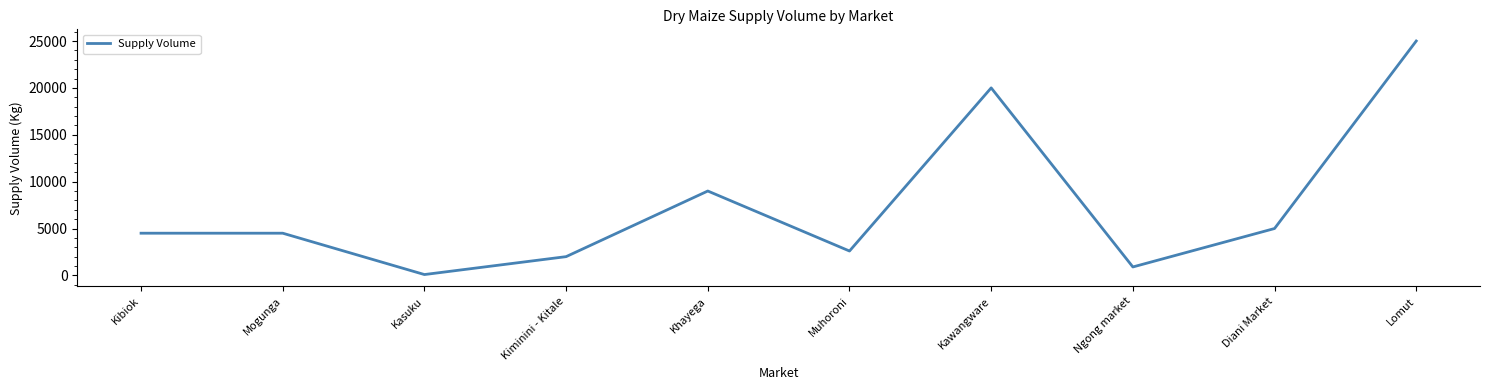

Reading left to right, transcribe all the data shown in this chart.

4500	4500	90	2000	9000	2600	20000	900	5000	25000